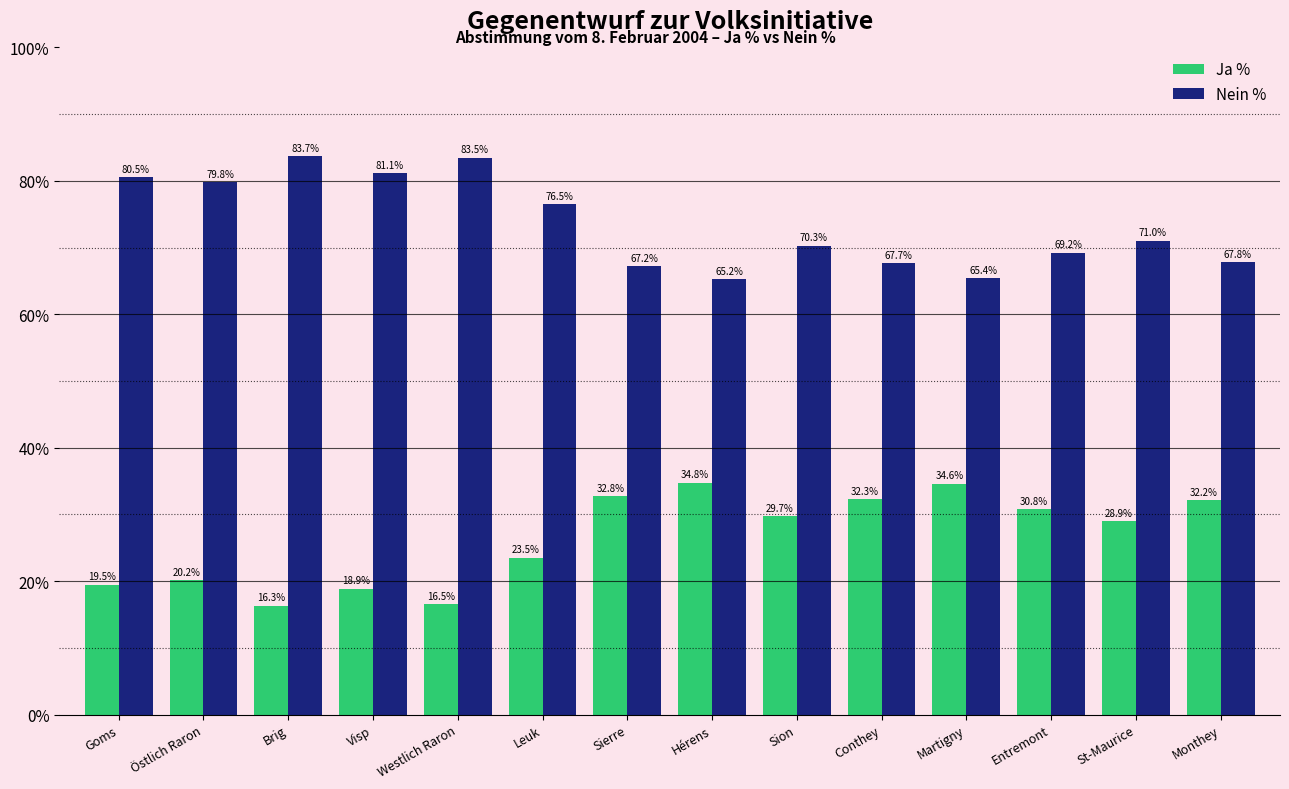

True or false: Ja % has a value of 14.8 at Hérens.

False